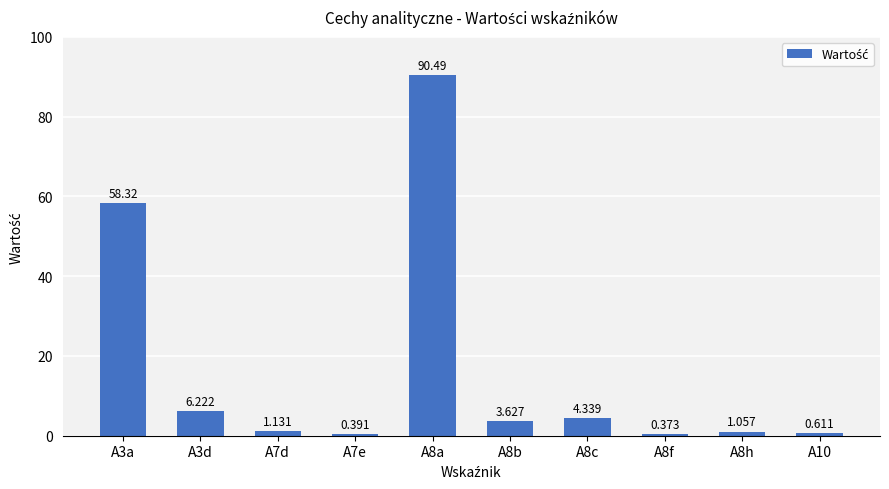

What is the greatest value displayed?

90.5